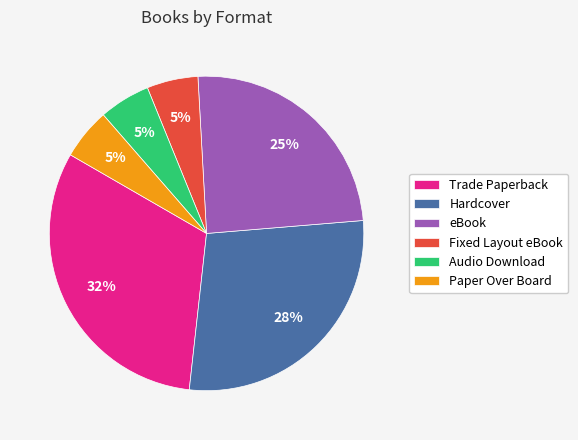

What is the largest slice in the pie chart?

Trade Paperback